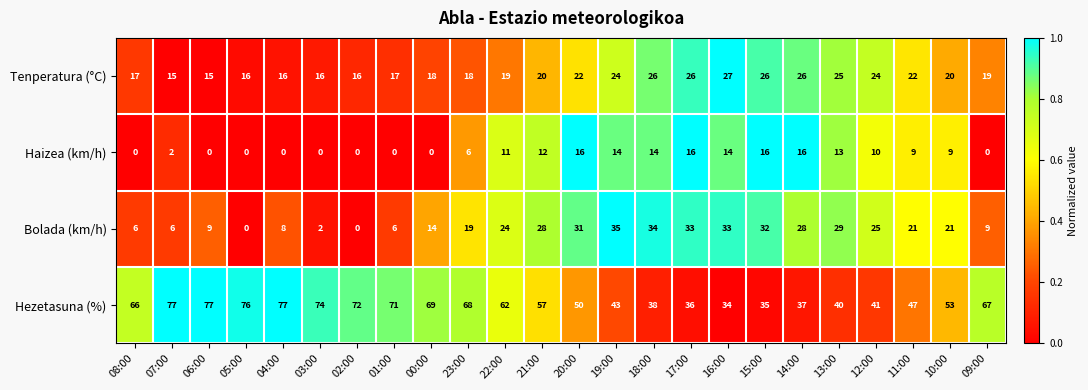

What is the difference between the Tenperatura (°C) values at 10:00 and 07:00?

5